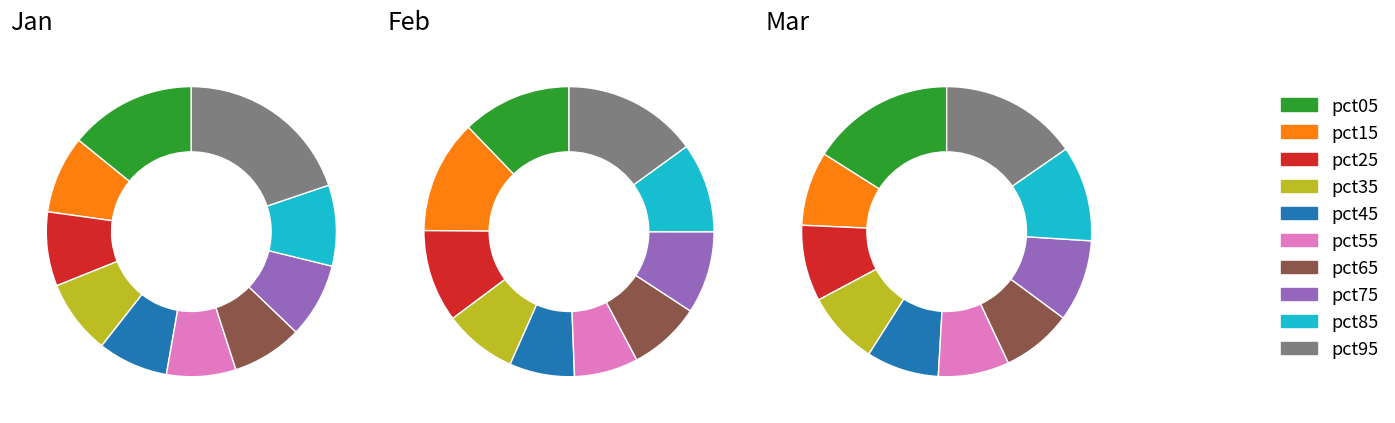

To the nearest percent, what is the difference between the jan_values and 3 slice percentages?

6%